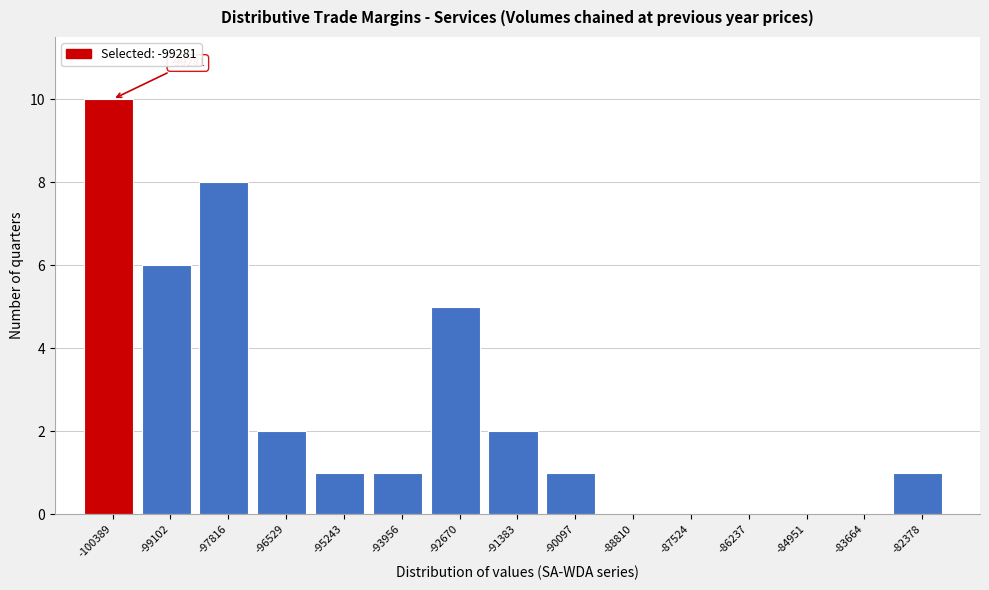

Reading left to right, extract all data points from this chart.

-100389=10	-99102=6	-97816=8	-96529=2	-95243=1	-93956=1	-92670=5	-91383=2	-90097=1	-88810=0	-87524=0	-86237=0	-84951=0	-83664=0	-82378=1